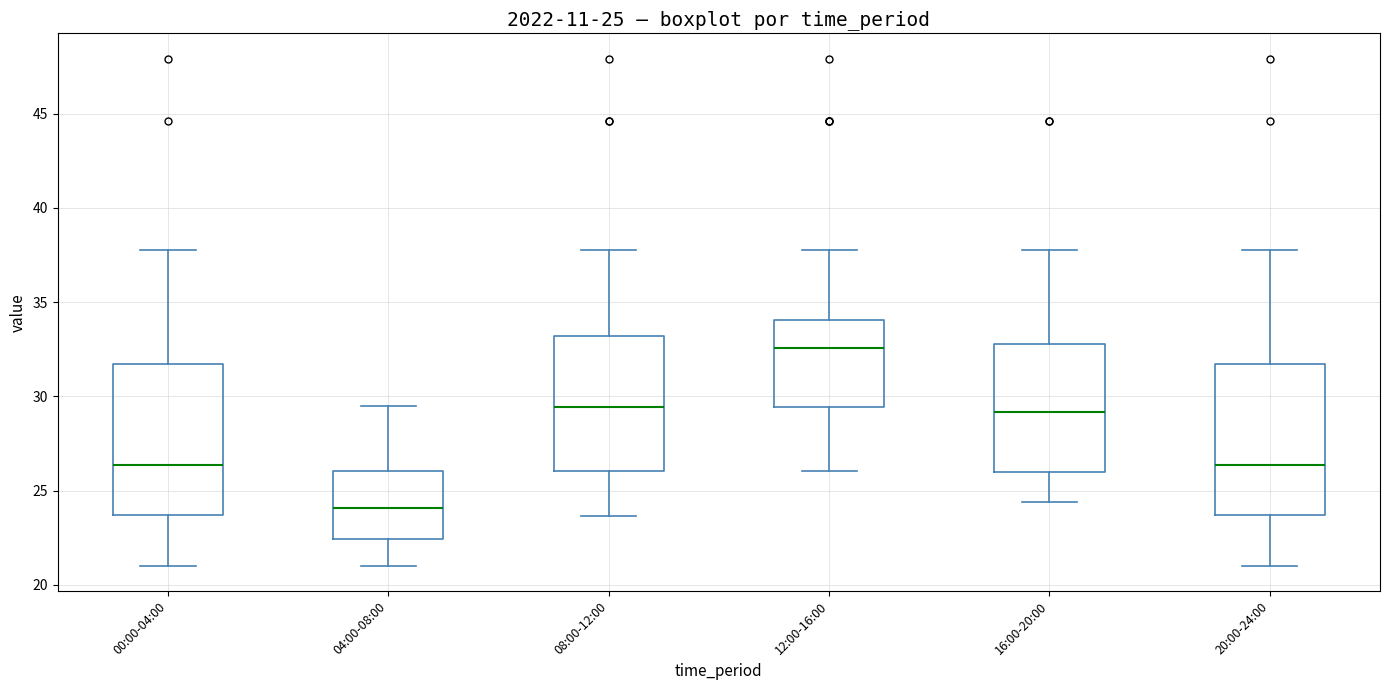

Which box's median line is the highest?

12:00-16:00